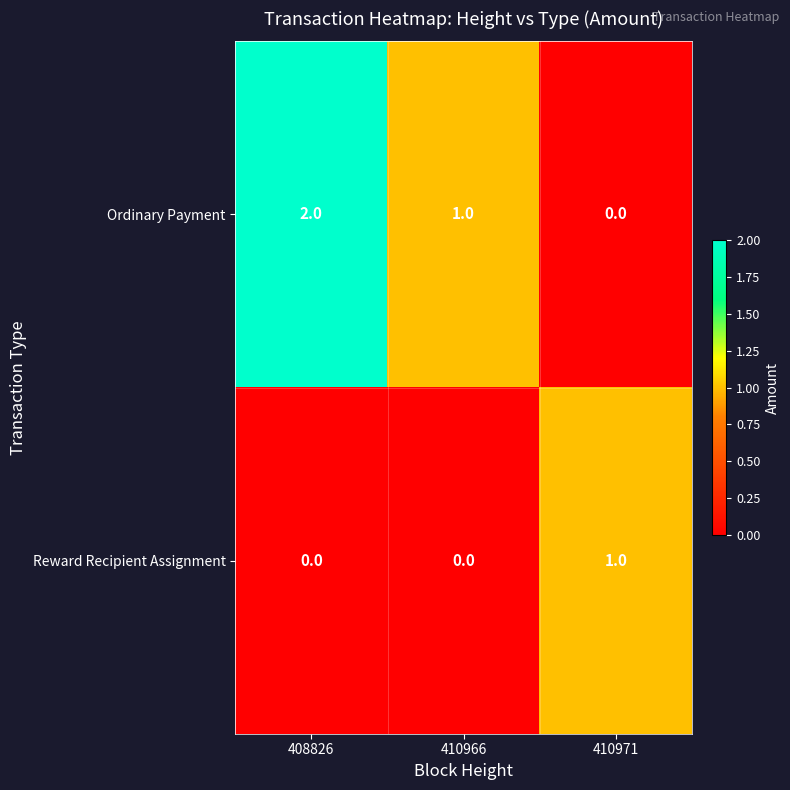

How many distinct data groups are displayed?

2